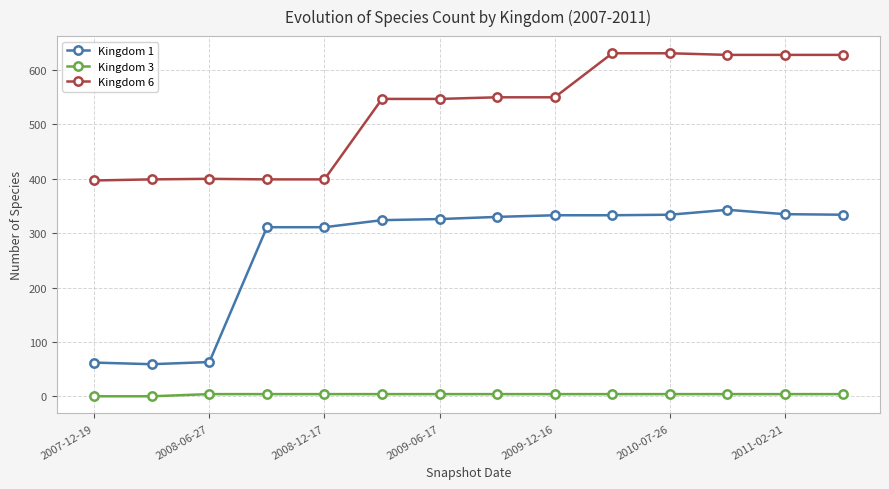

What is the lowest value of the Kingdom 1 series?

59